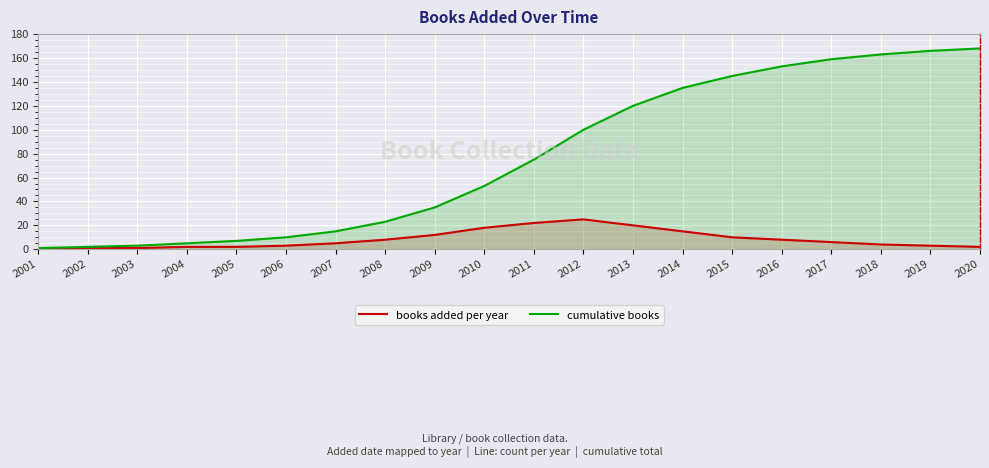

Reading left to right, transcribe all the data shown in this chart.

books added per year: 1	1	1	2	2	3	5	8	12	18	22	25	20	15	10	8	6	4	3	2
cumulative books: 1	2	3	5	7	10	15	23	35	53	75	100	120	135	145	153	159	163	166	168